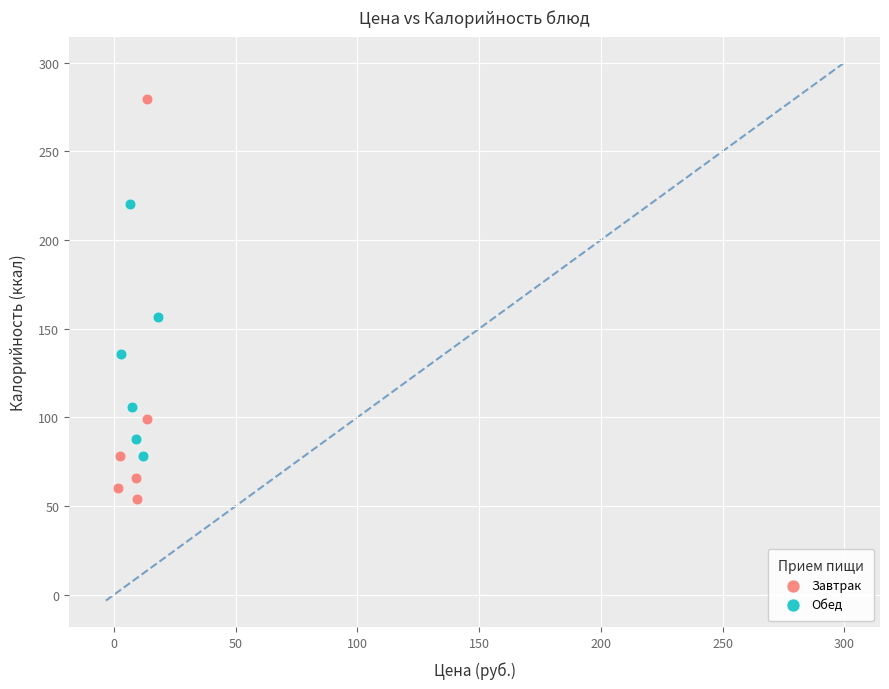

Which series reaches the maximum Y coordinate?

Завтрак